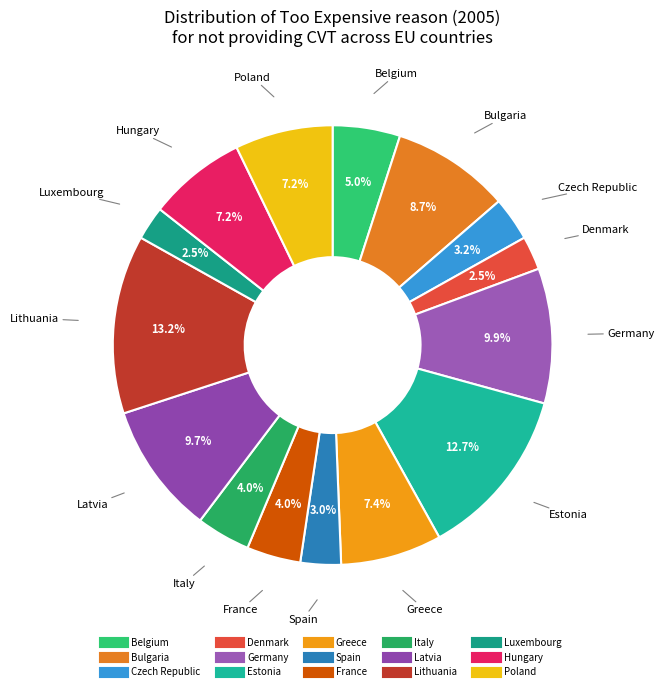

Is there a majority slice in this chart?

No